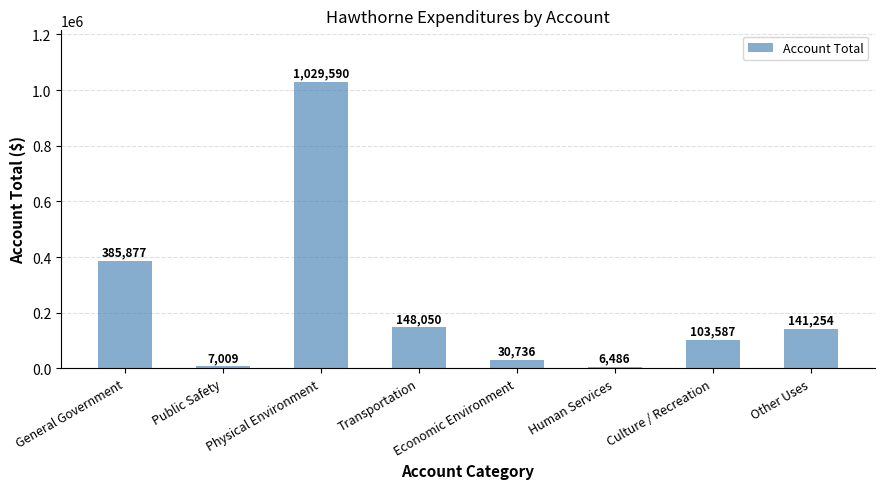

True or false: the data shows 148050 at Transportation.

True